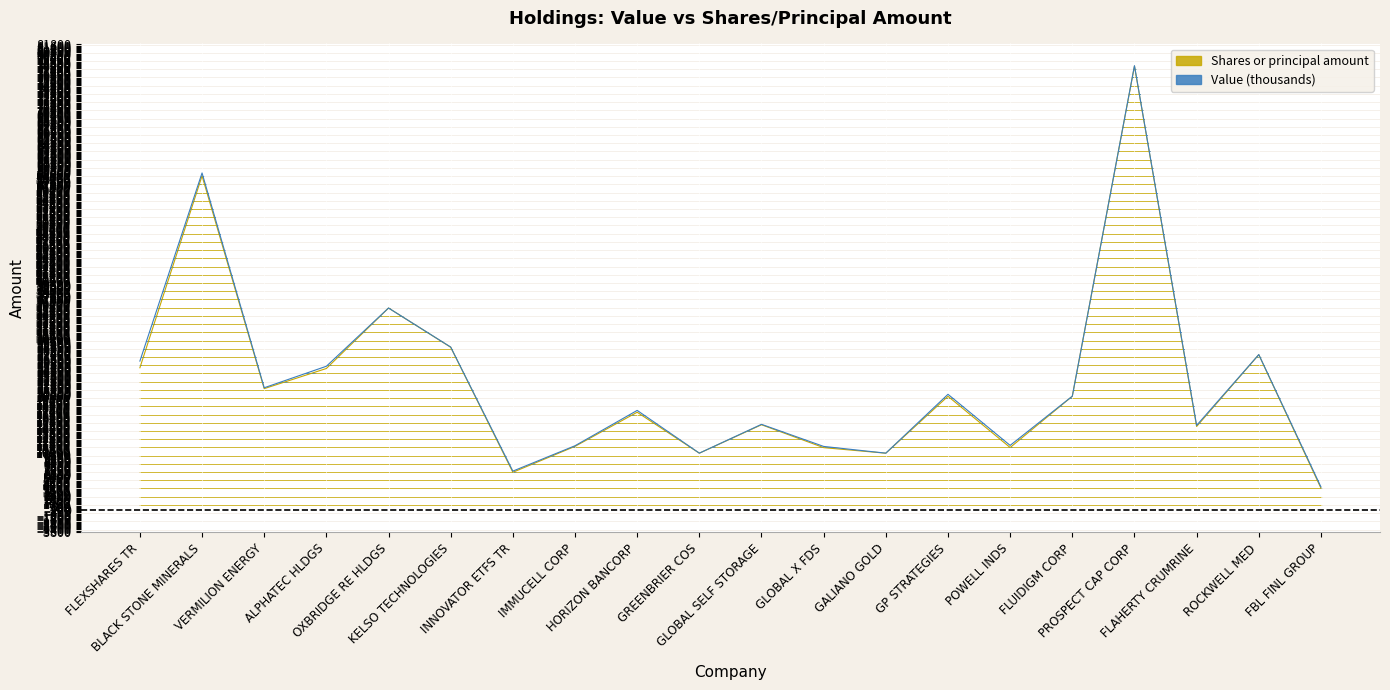

What are all the series names shown in the legend?

Shares or principal amount, Value (thousands)